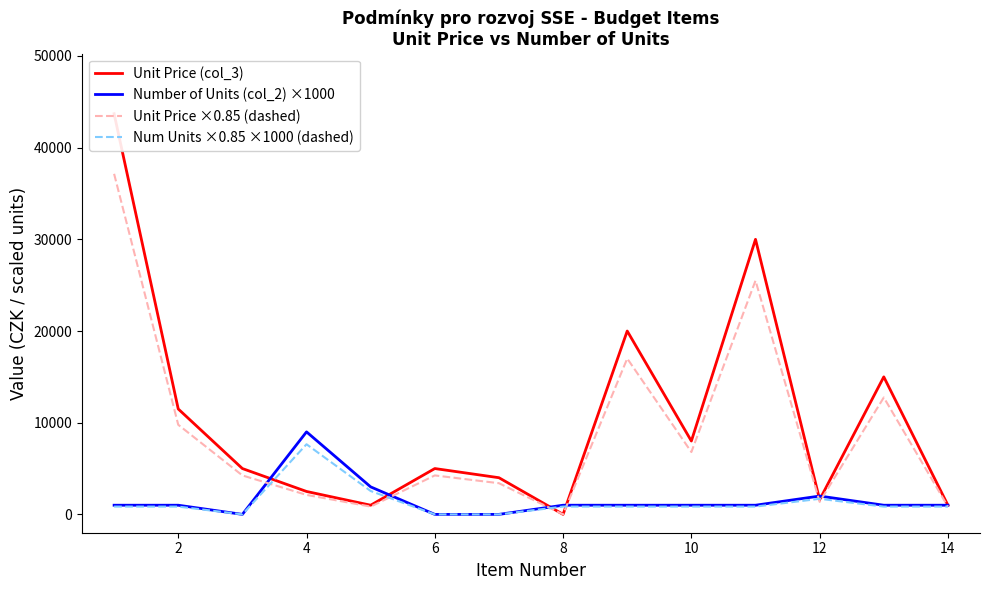

Is the value of Unit Price ×0.85 (dashed) at 10 greater than the value of Num Units ×0.85 ×1000 (dashed) at 8?

Yes